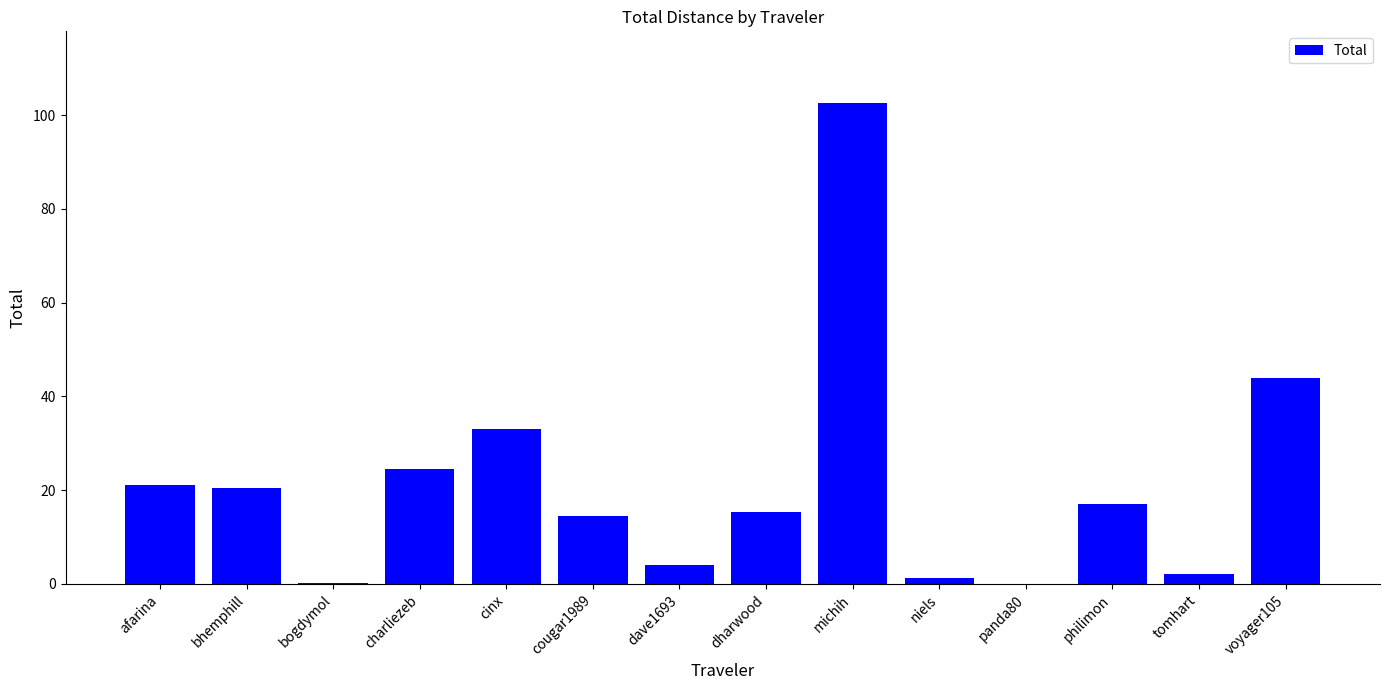

What is the sum of all values?

300.6